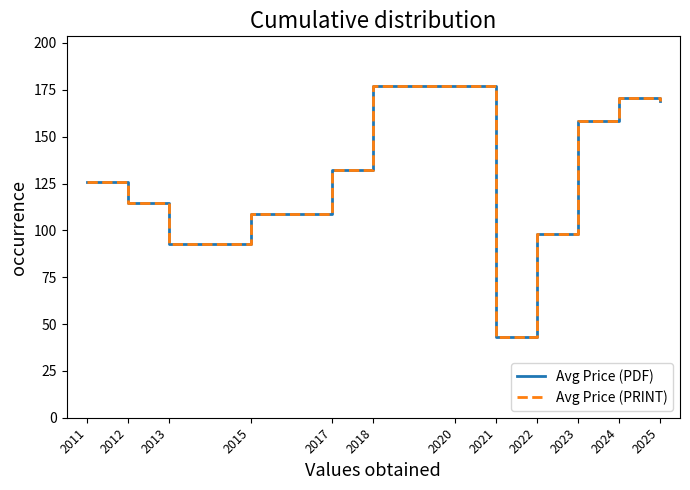

Does the chart display data point markers on the line(s)?

No